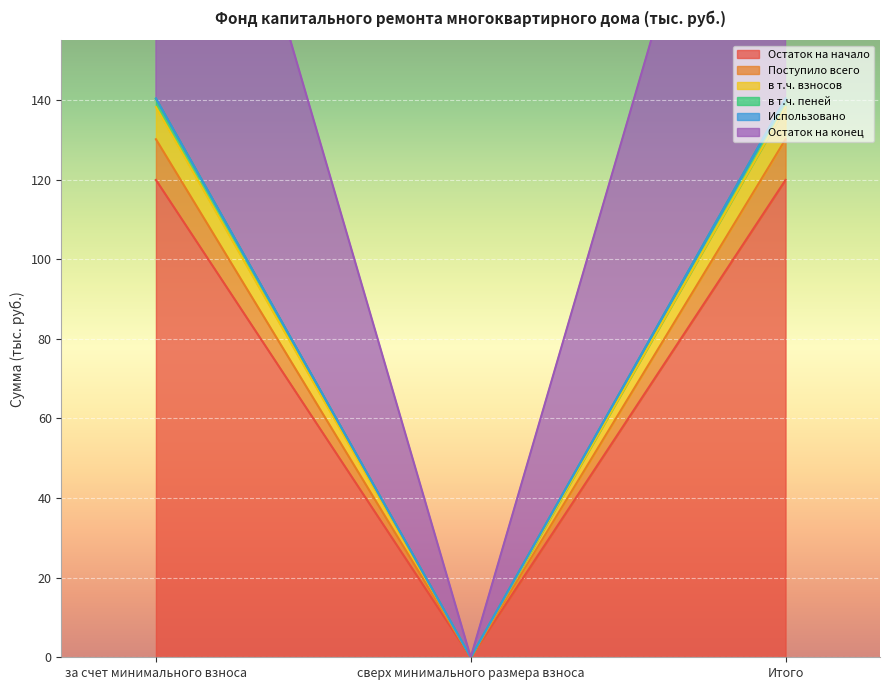

Where does the Остаток на конец series first go above 140?

за счет минимального взноса